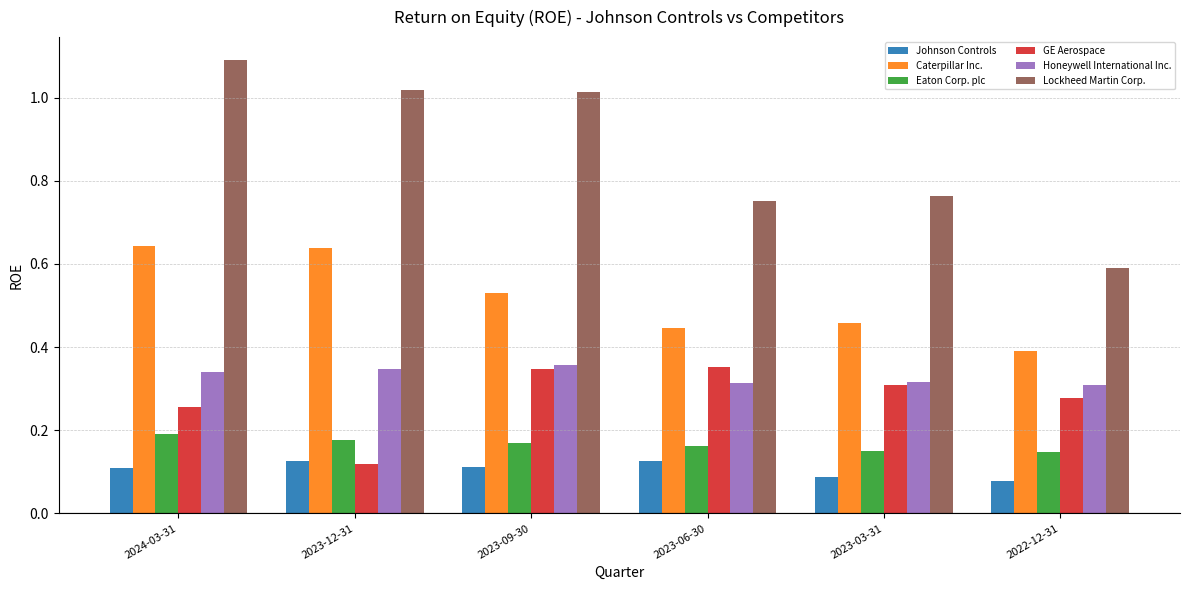

Where is GE Aerospace nearest to the value 0?

2023-12-31